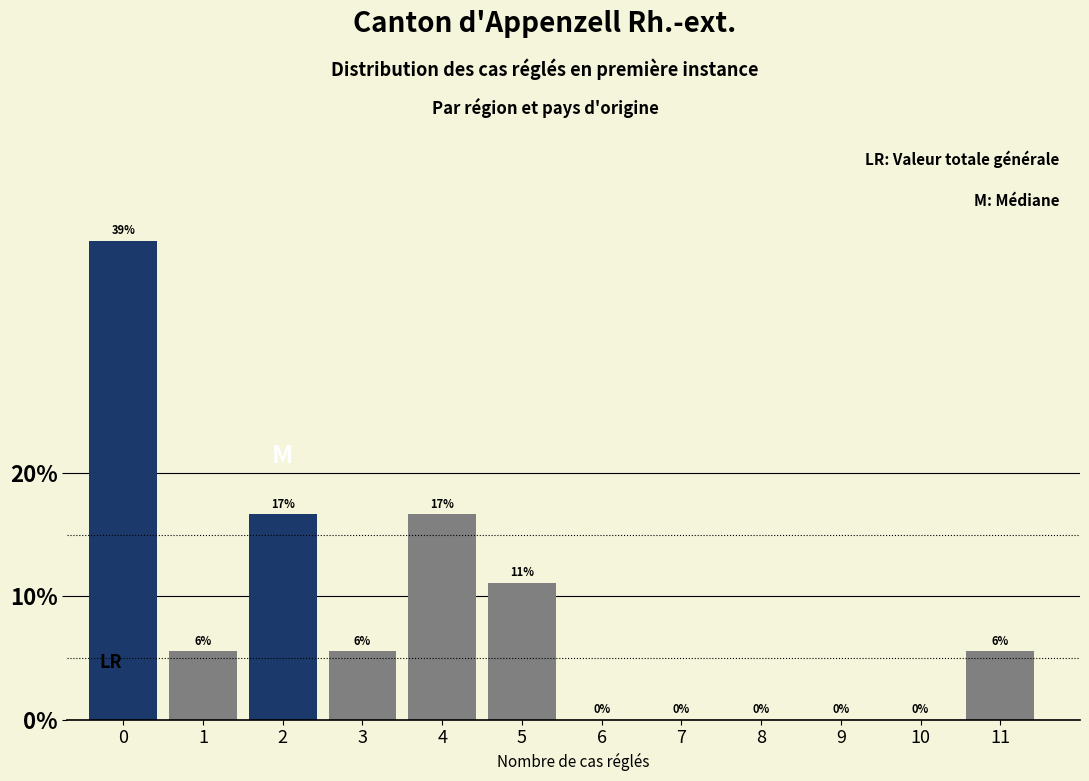

What is the greatest value displayed?

38.9